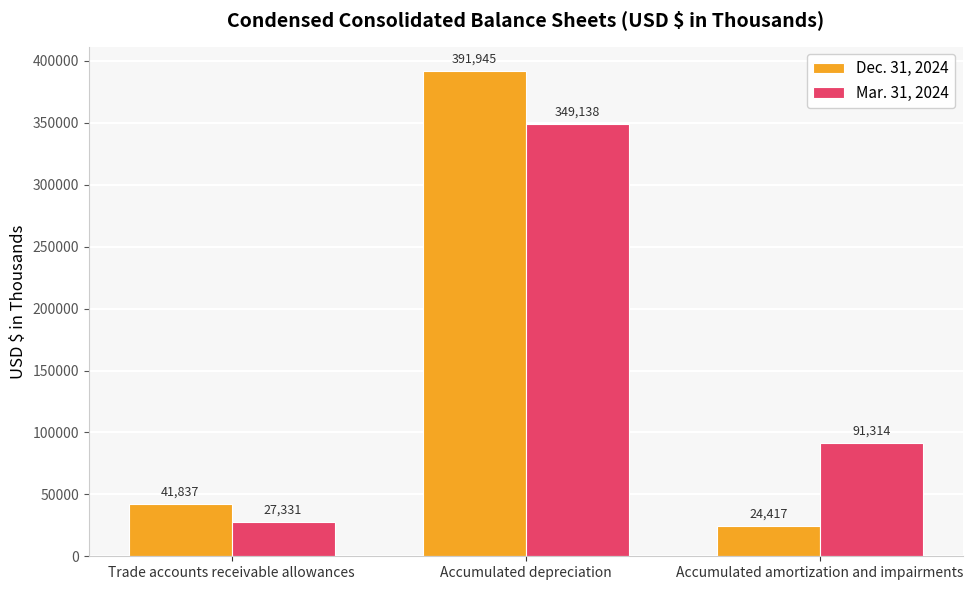

At which category is the sum across all series the highest?

Accumulated depreciation